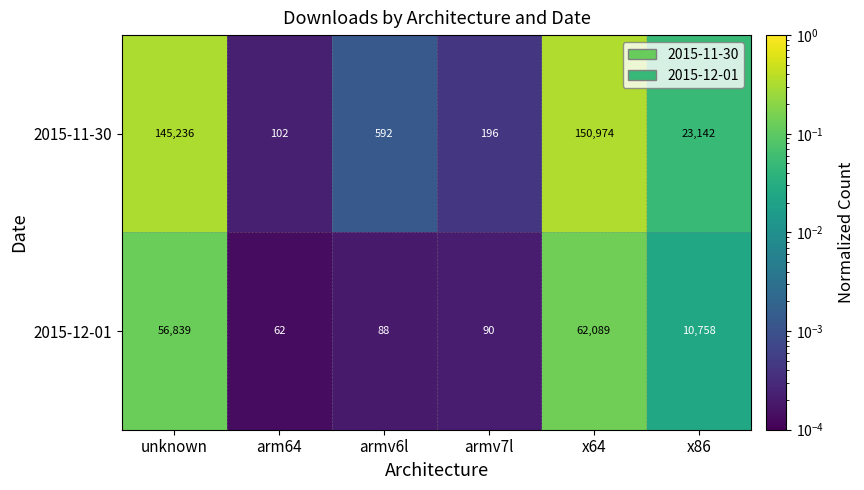

What is the spread (max minus min) of values at x64?

88885